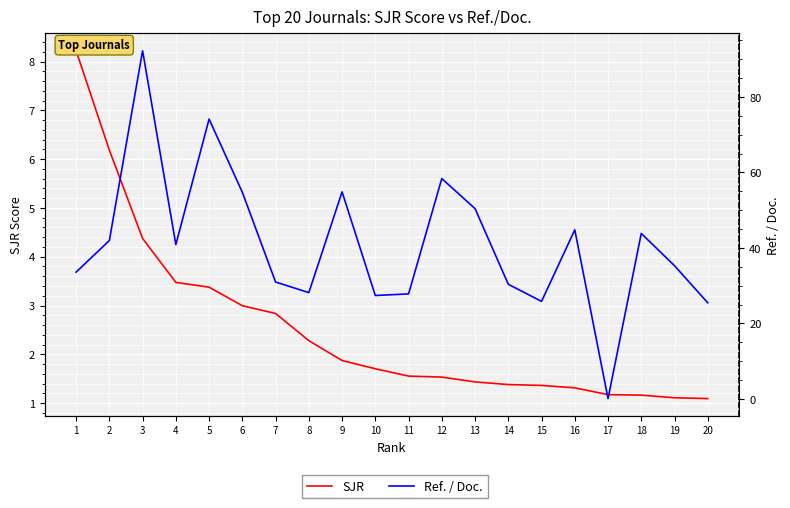

True or false: SJR has more than 1 points higher than both neighbors.

False